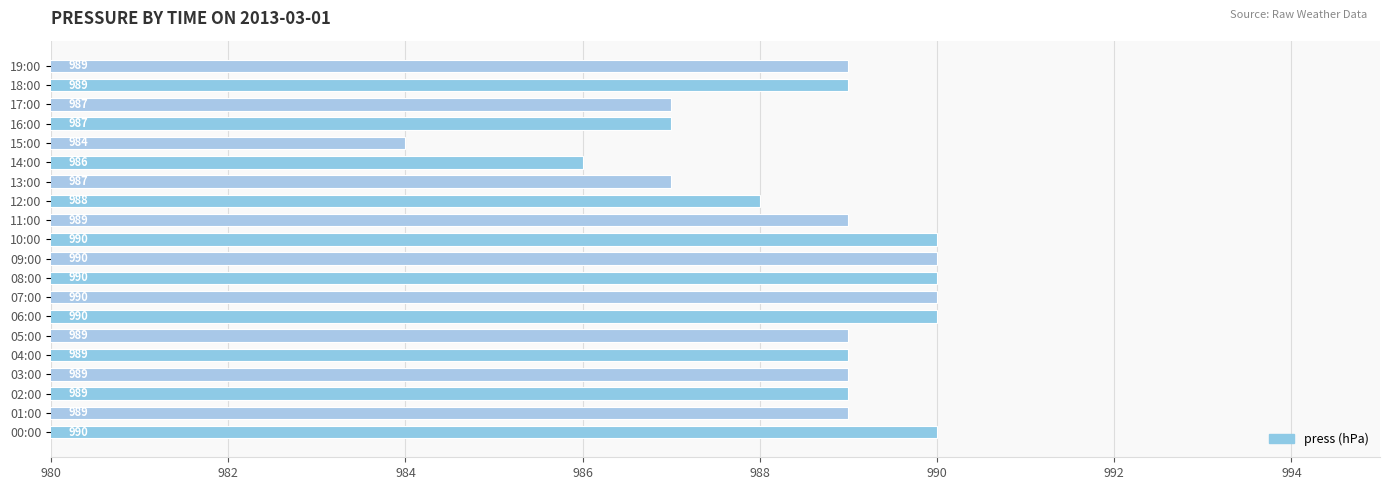

Which category has the lowest value across all series?

15:00